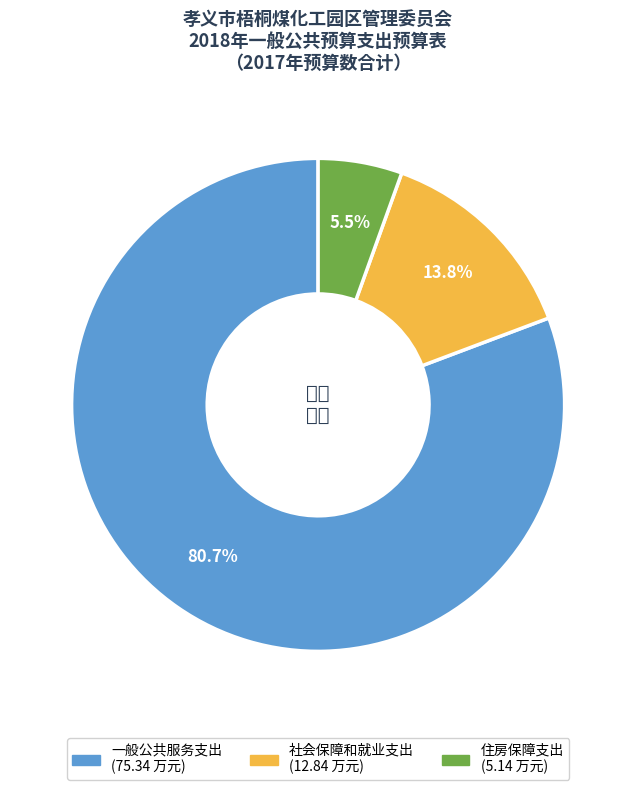

Rank the categories by value from lowest to highest.

住房保障支出, 社会保障和就业支出, 一般公共服务支出